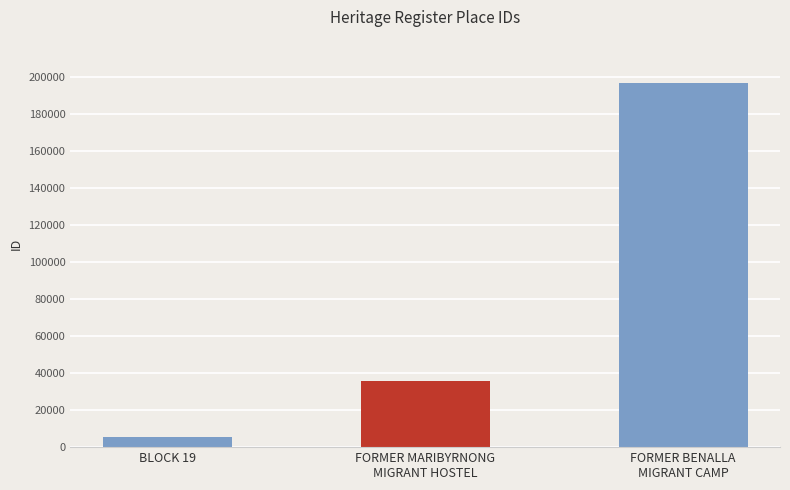

Reading left to right, list all the values displayed in this chart.

BLOCK 19=5666	FORMER MARIBYRNONG
MIGRANT HOSTEL=35583	FORMER BENALLA
MIGRANT CAMP=196487